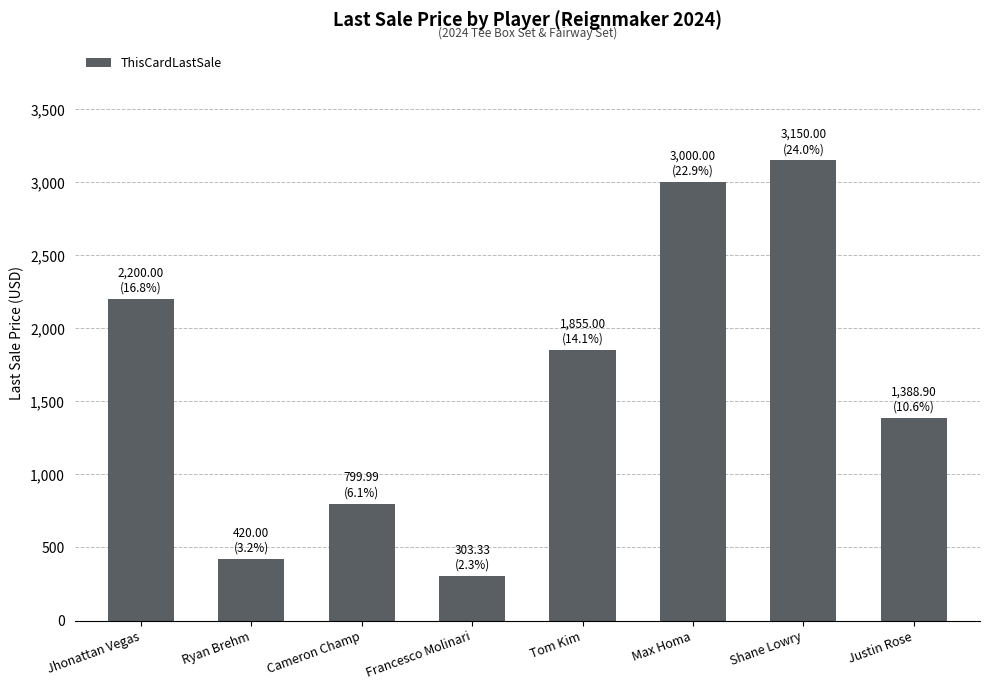

How many bars are there in total?

8